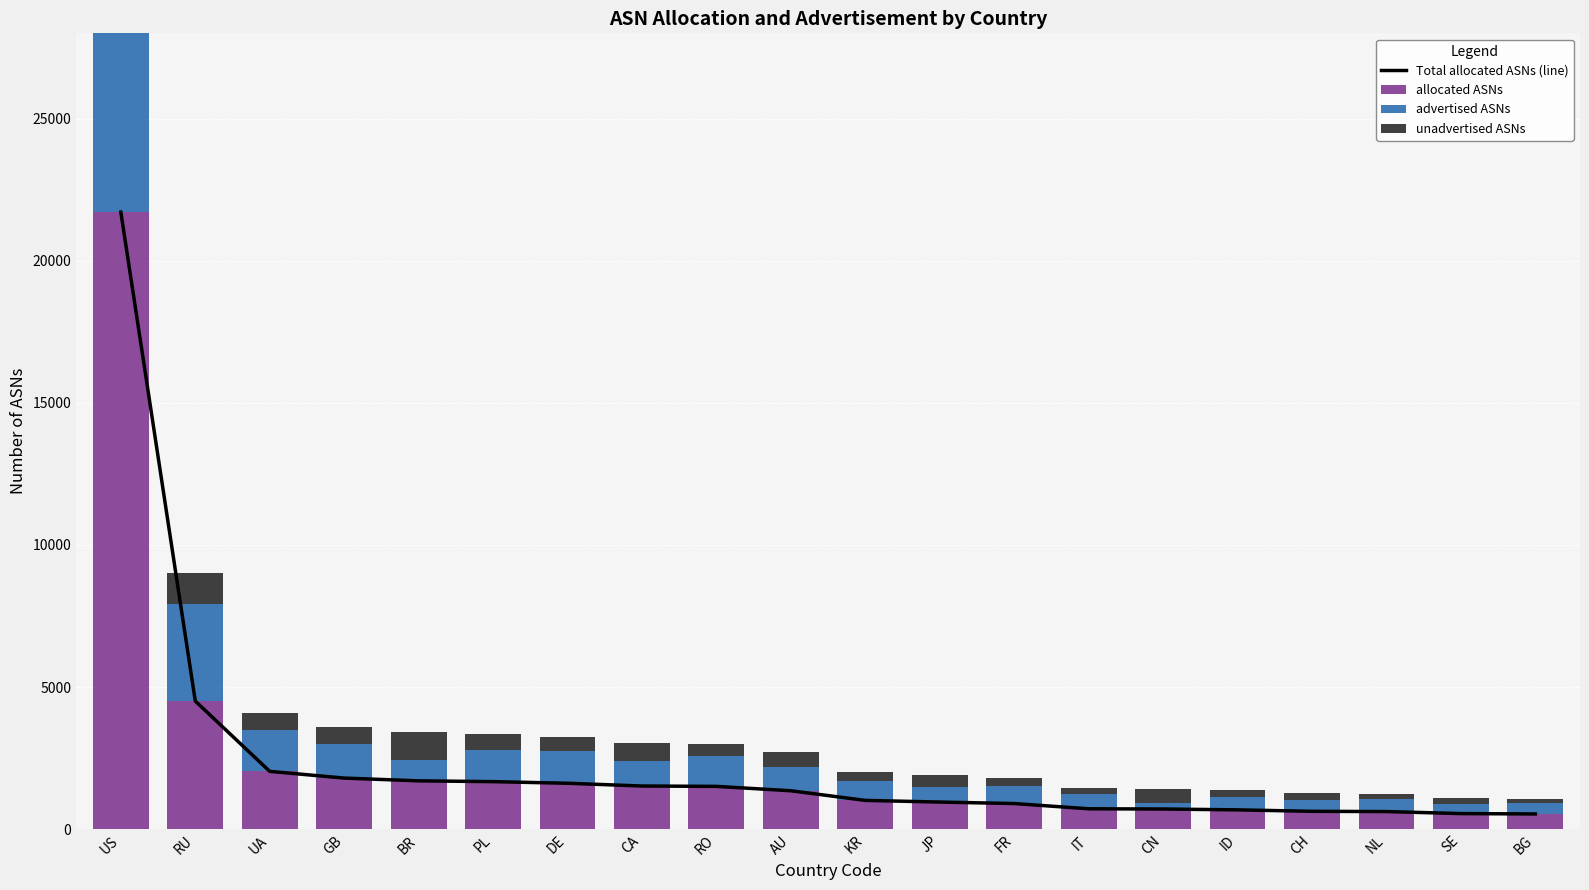

Reading left to right, extract all data points from this chart.

Total allocated ASNs (line): 21711	4510	2036	1800	1703	1675	1618	1521	1508	1354	1015	957	904	720	712	682	631	622	551	538
allocated ASNs: 21711	4510	2036	1800	1703	1675	1618	1521	1508	1354	1015	957	904	720	712	682	631	622	551	538
advertised ASNs: 14172	3421	1448	1189	738	1111	1152	872	1068	841	674	530	604	511	220	438	413	442	350	390
unadvertised ASNs: 7539	1089	588	611	965	564	466	649	440	513	341	427	300	209	492	244	218	180	201	148